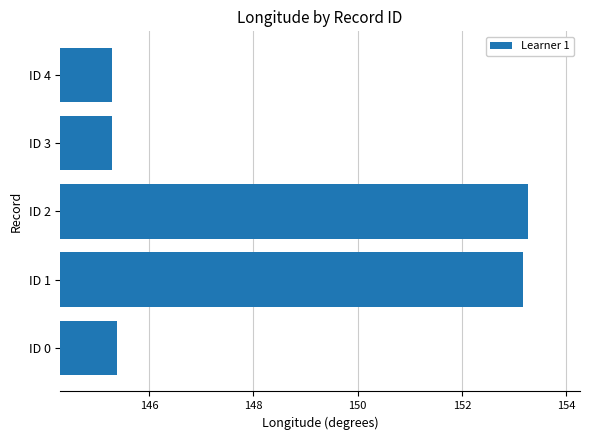

What is the ratio of the value at ID 1 to the value at ID 0?

1.1